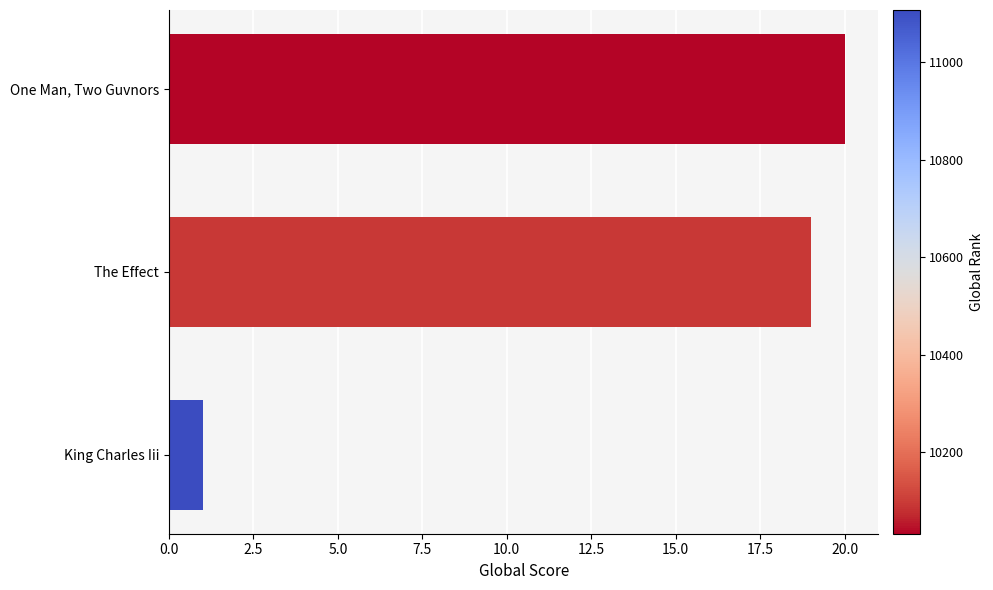

What is the difference between the maximum and minimum values?

19